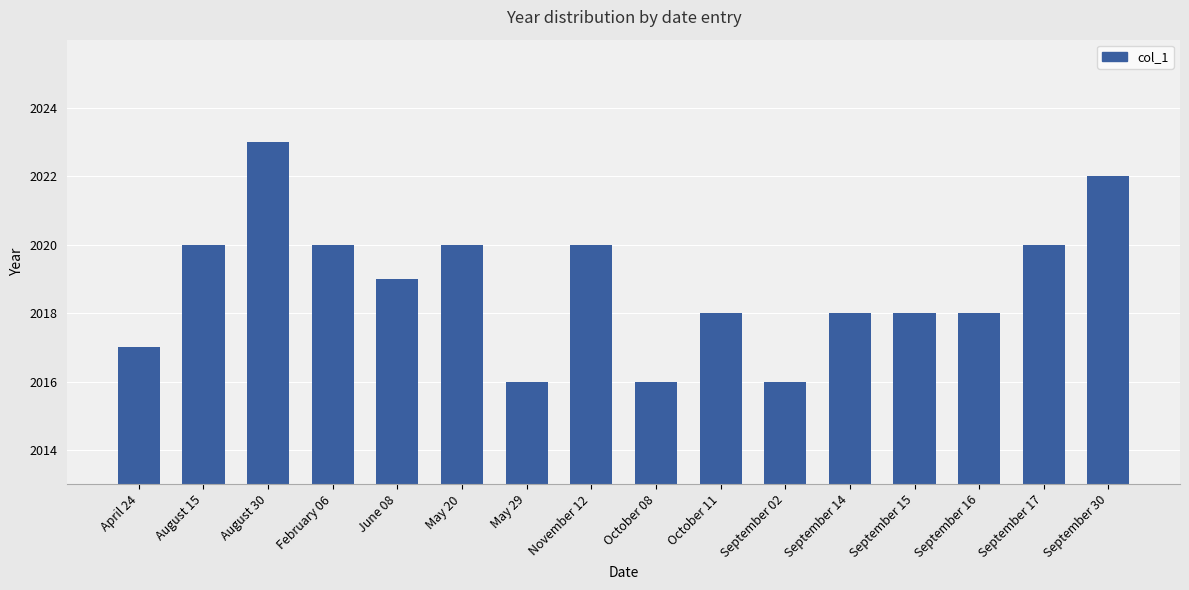

Reading left to right, what are all the values shown in this chart?

2017	2020	2023	2020	2019	2020	2016	2020	2016	2018	2016	2018	2018	2018	2020	2022